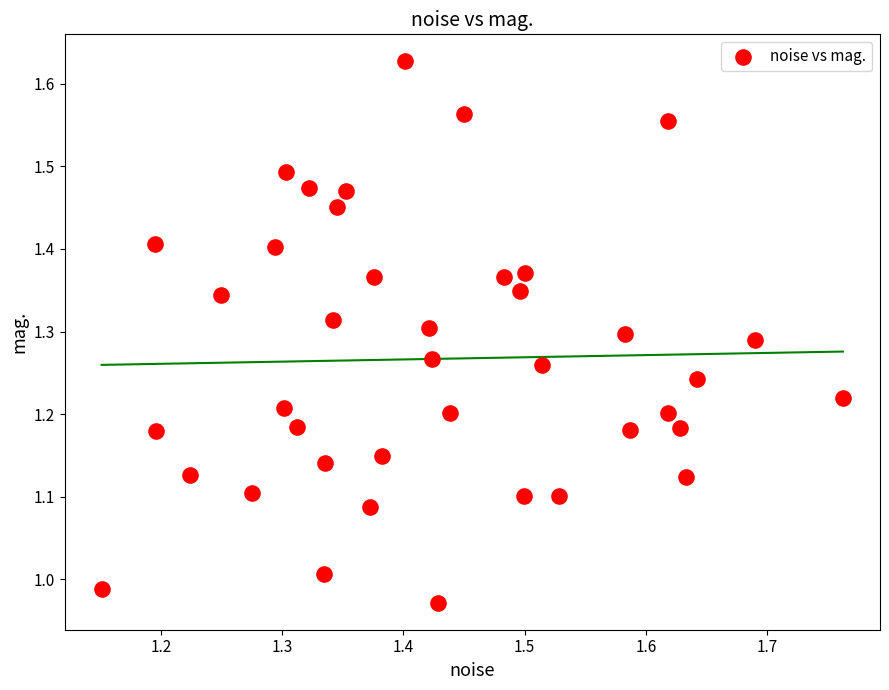

What is the range of X values (max minus min)?

0.6